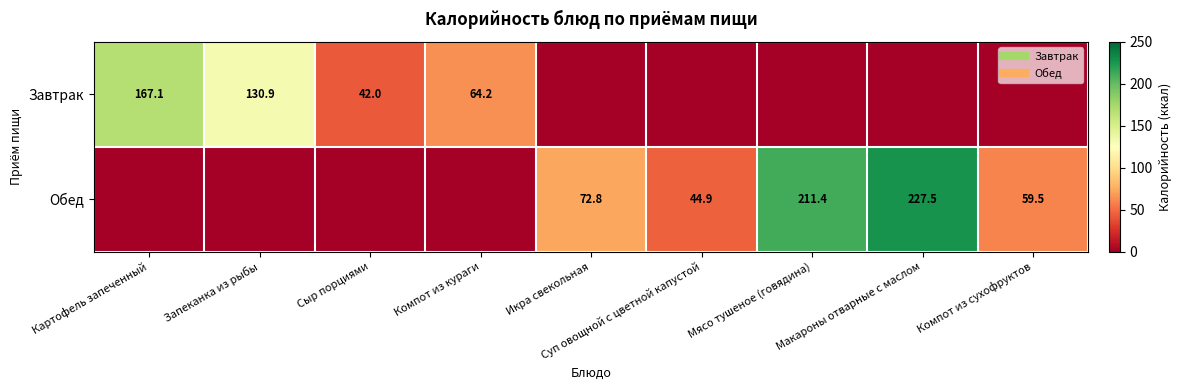

At which category is the sum across all series the highest?

Макароны отварные с маслом